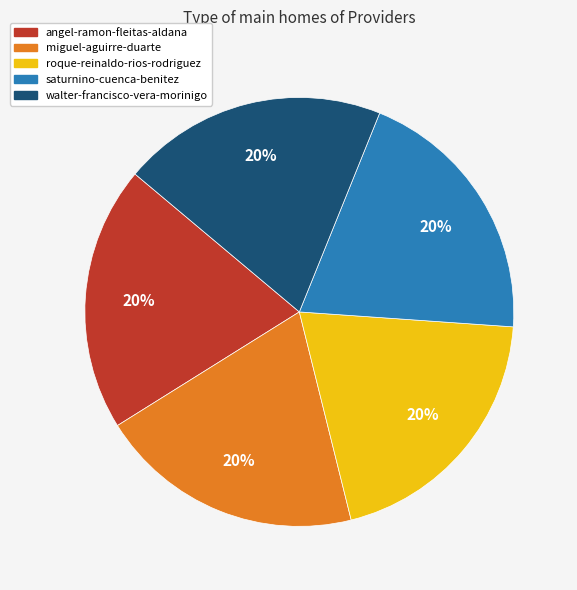

Do roque-reinaldo-rios-rodriguez and angel-ramon-fleitas-aldana together represent more than half of the pie?

No